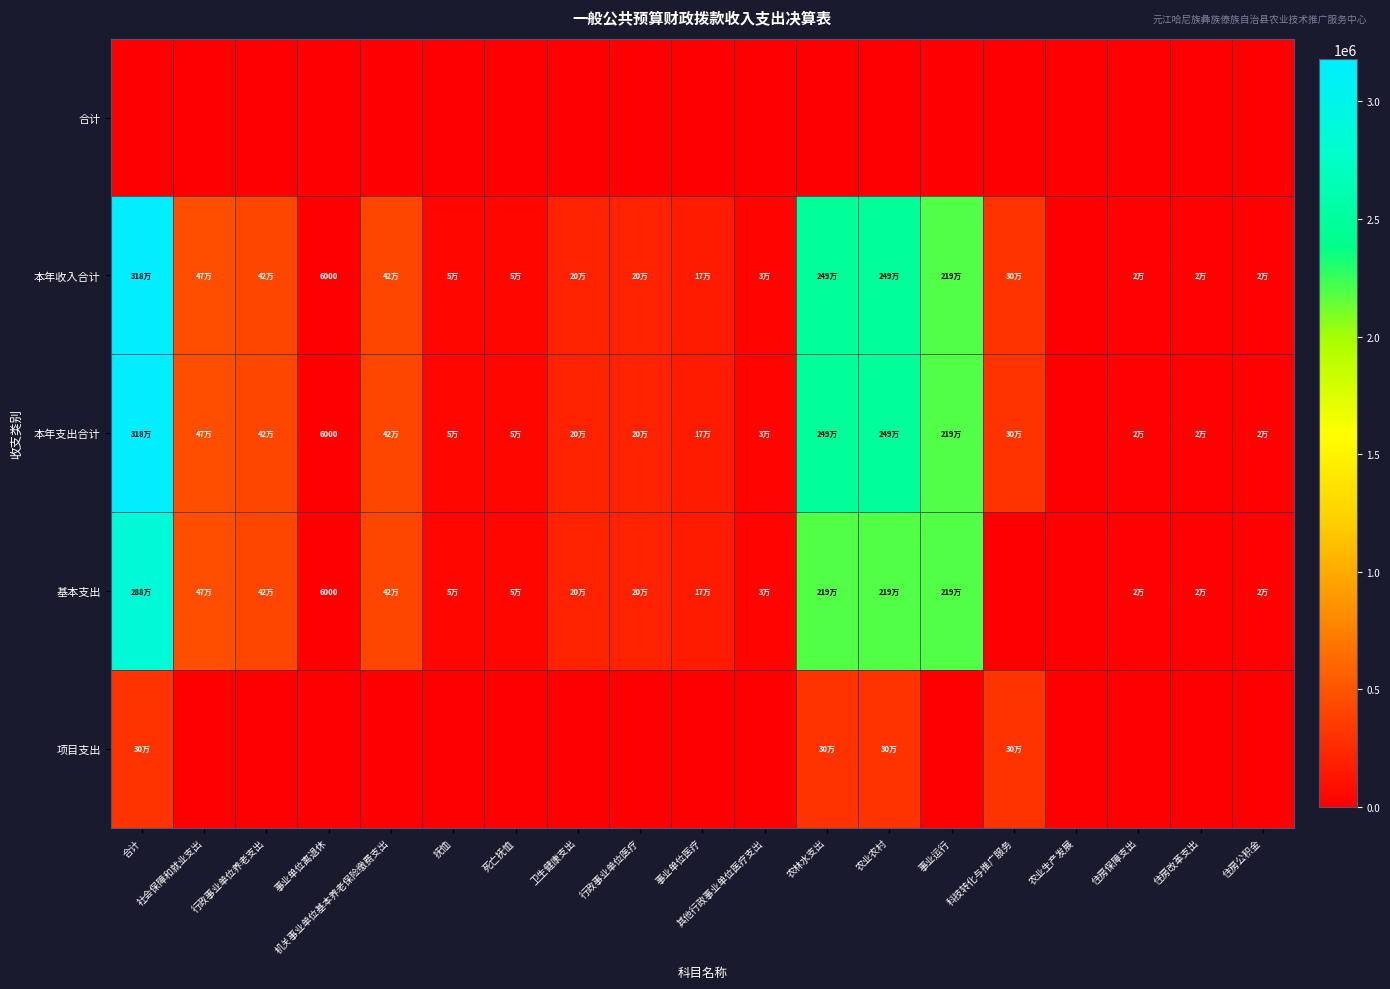

List the series in order of their peak value, lowest first.

合计, 项目支出, 基本支出, 本年收入合计, 本年支出合计